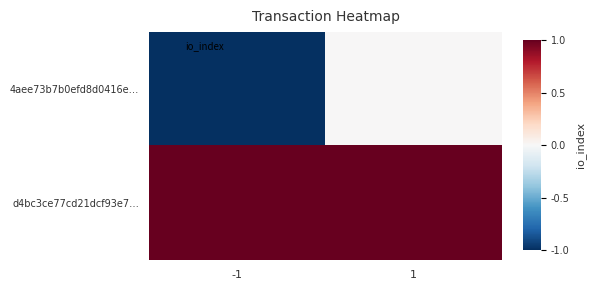

How many categories are shown in the chart?

2